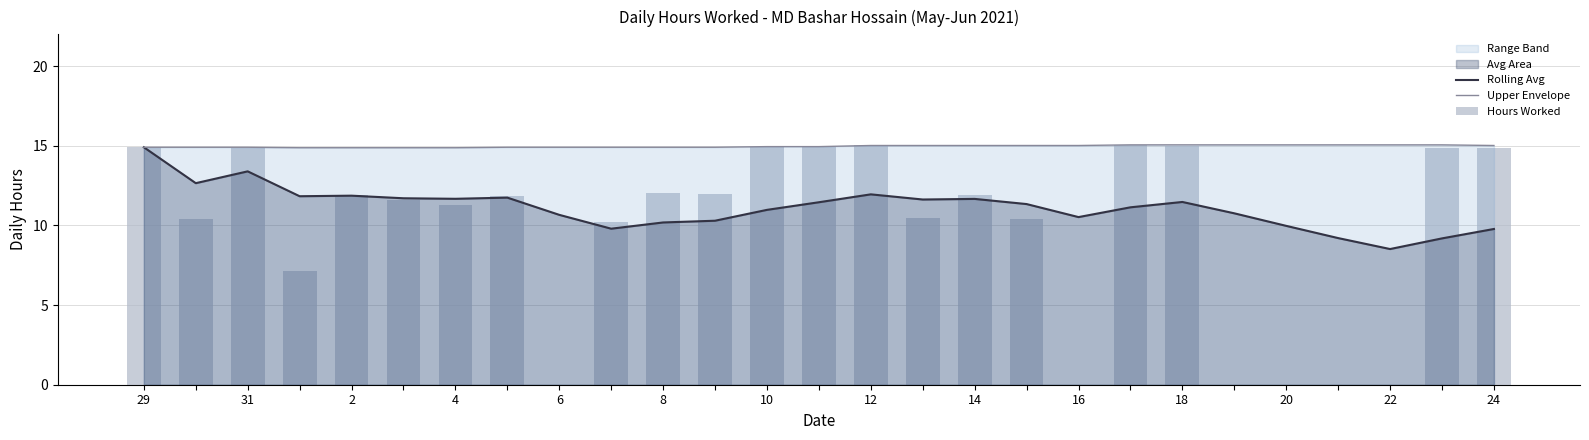

Between 12 and 21, which is larger?

12